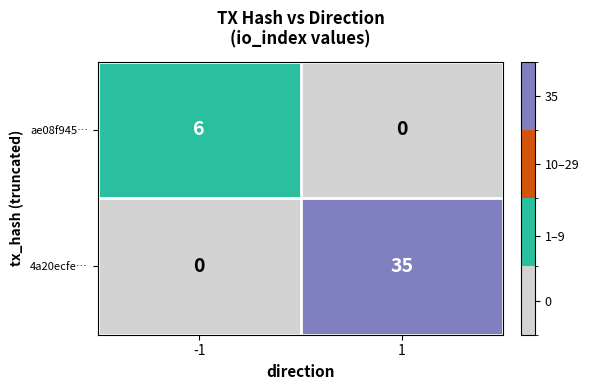

How many values in 4a20ecfe… are above zero?

1